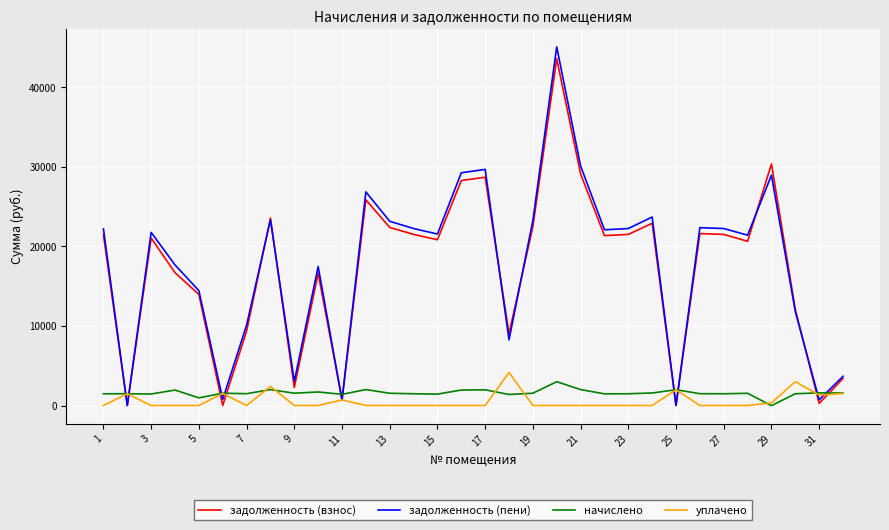

At how many categories does at least one series exceed 20147?

19